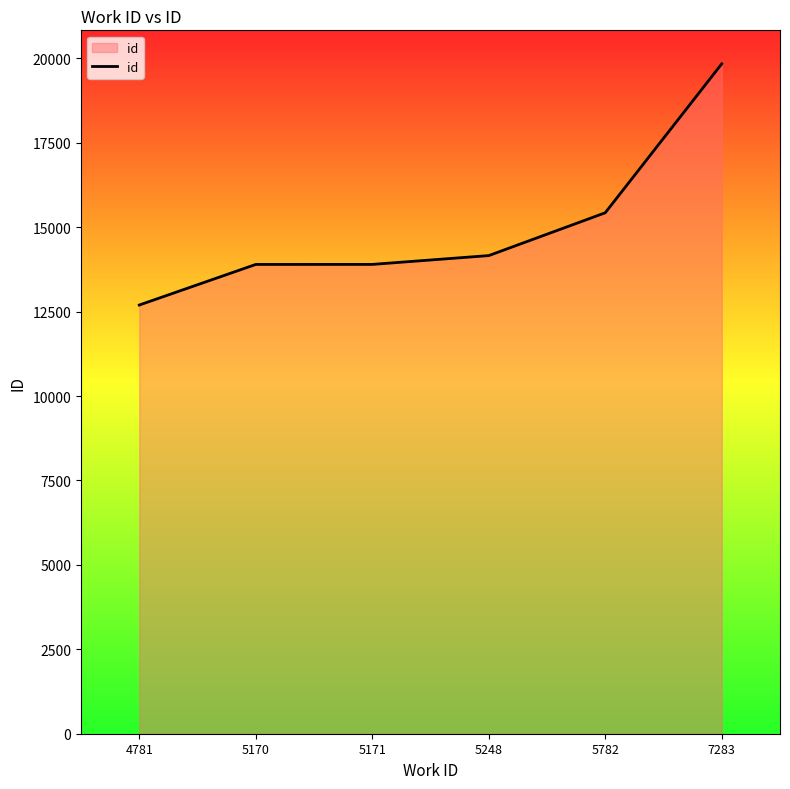

Between 7283 and 5782, which is larger?

7283